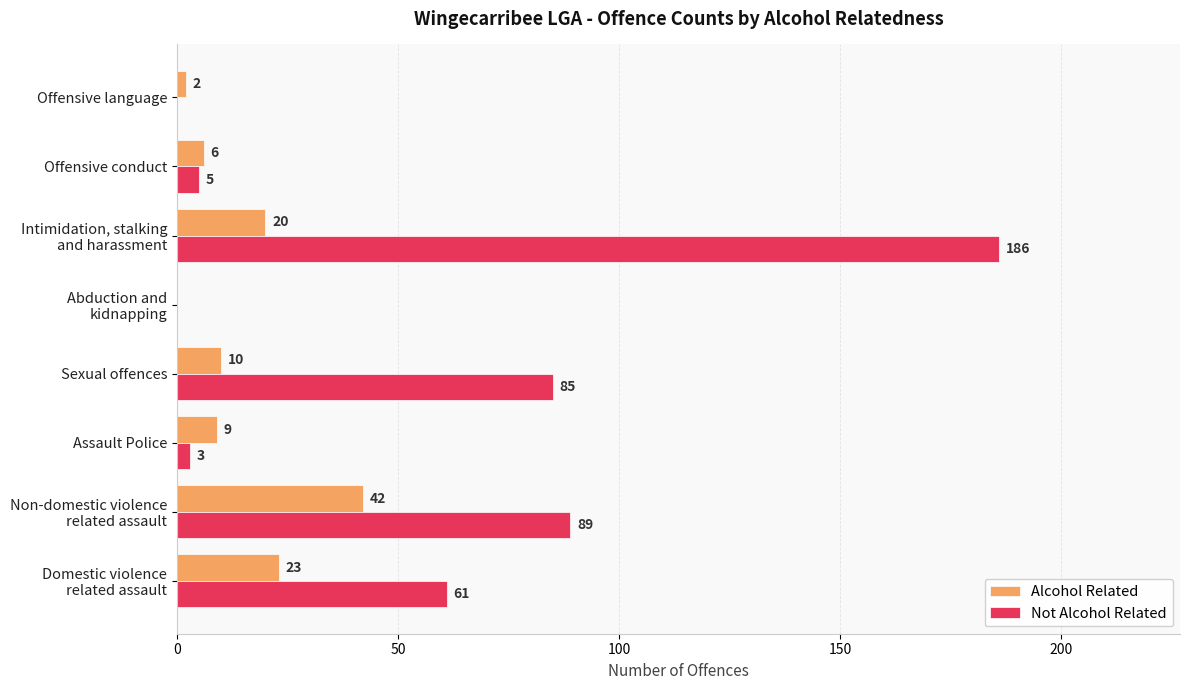

Which series has the largest total across all categories?

Not Alcohol Related